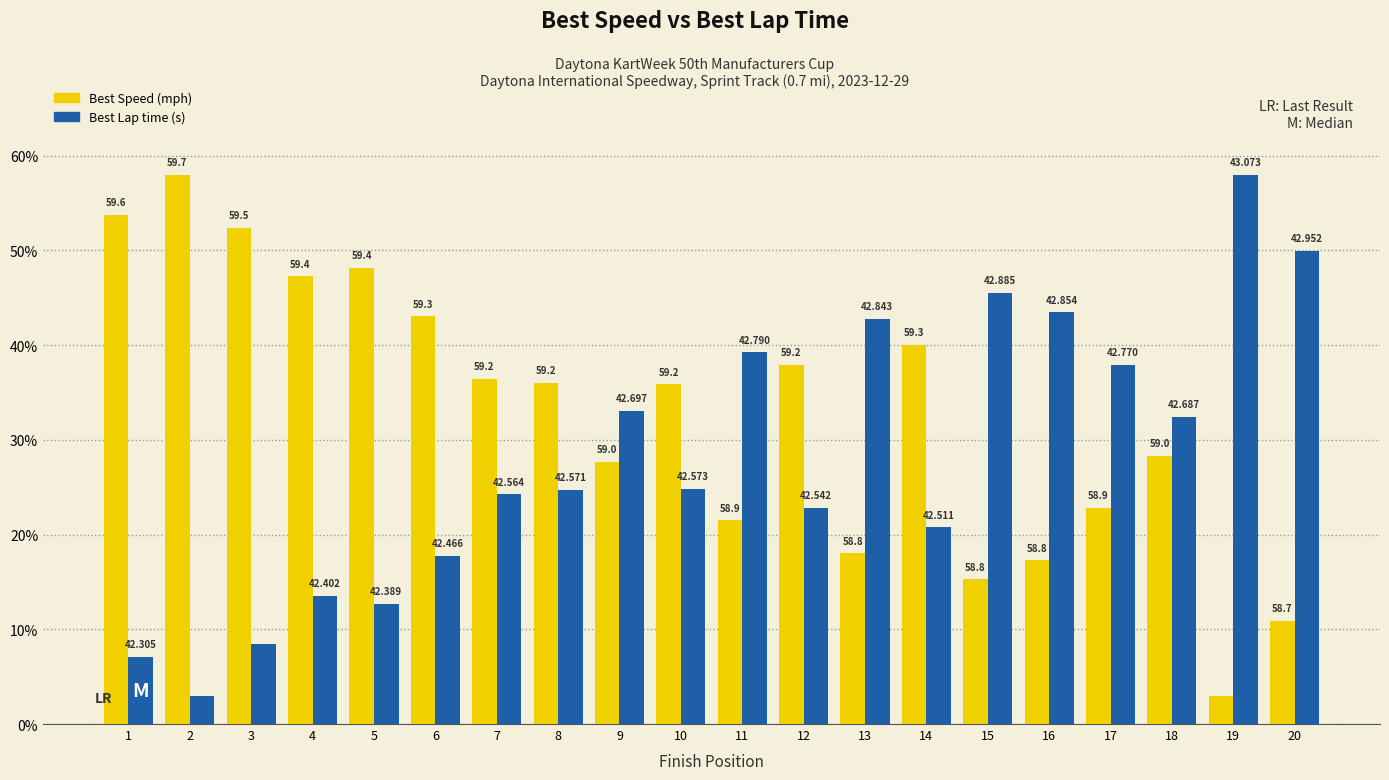

True or false: Best Speed has a value of 16.5 at 7.

False